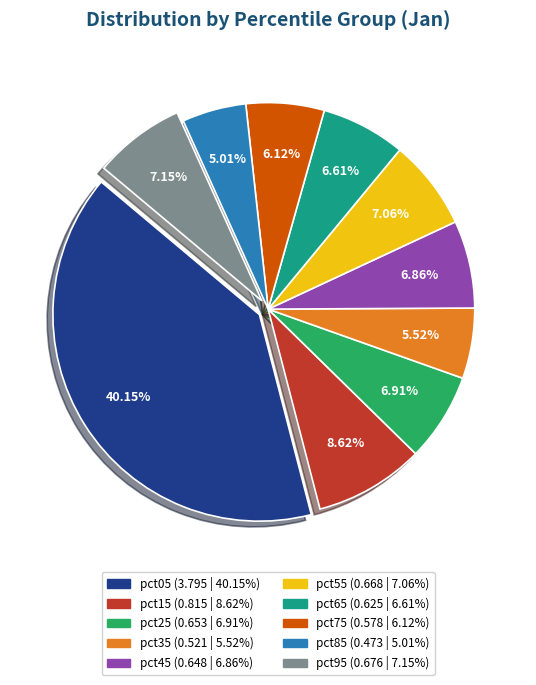

Between pct05 and pct65, which is larger?

pct05